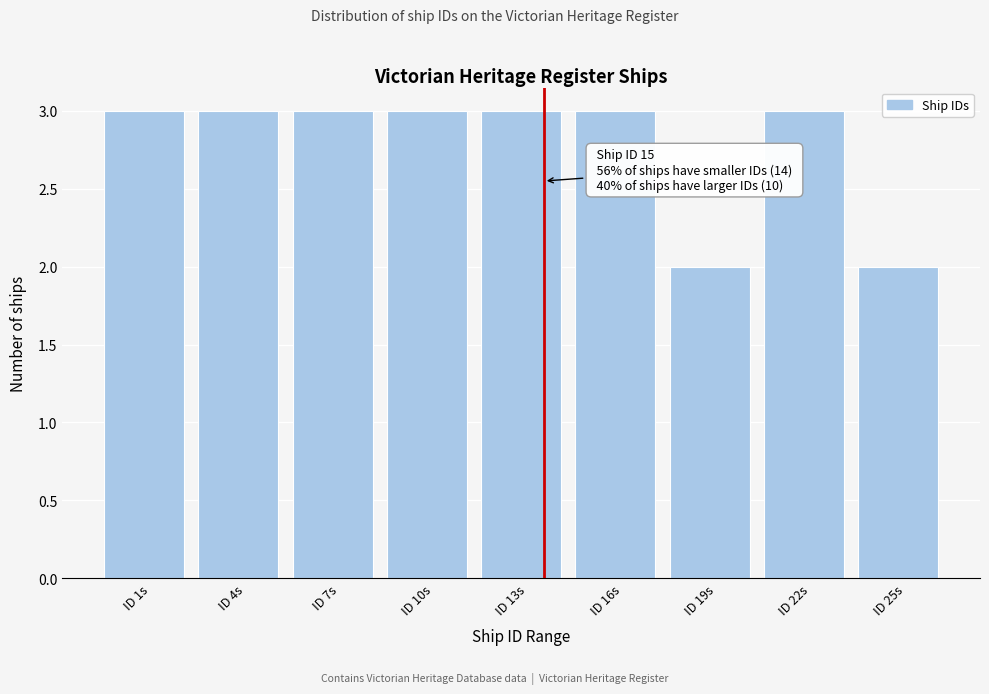

Reading right to left, list all the values displayed in this chart.

2	3	2	3	3	3	3	3	3